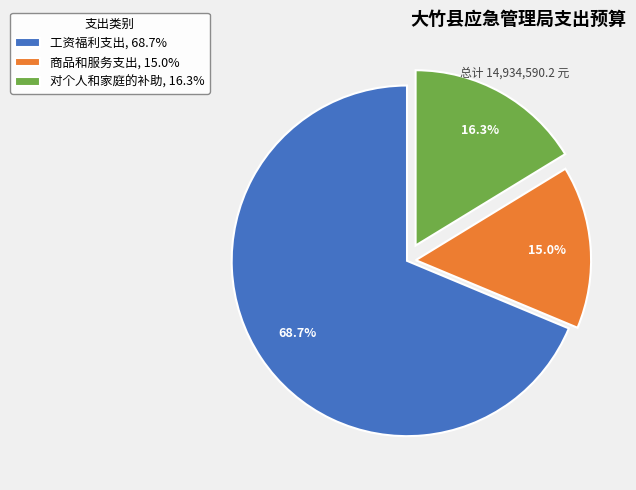

Which category has the smallest portion of the pie?

商品和服务支出